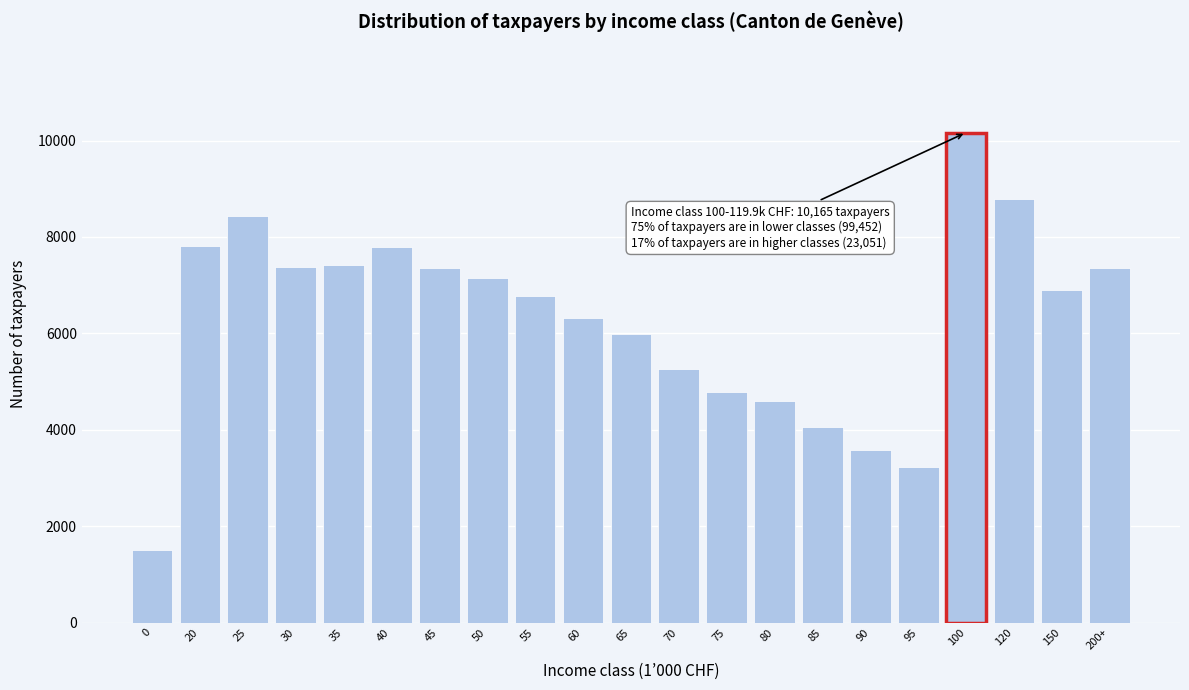

What is the maximum value shown in the chart?

10165